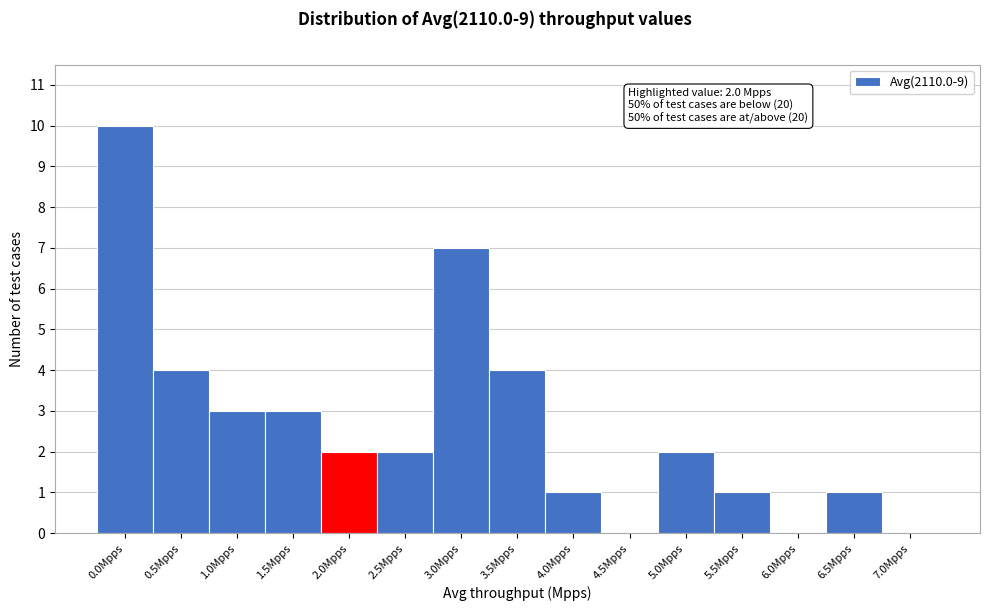

Reading right to left, extract all data points from this chart.

7.0Mpps=0	6.5Mpps=1	6.0Mpps=0	5.5Mpps=1	5.0Mpps=2	4.5Mpps=0	4.0Mpps=1	3.5Mpps=4	3.0Mpps=7	2.5Mpps=2	2.0Mpps=2	1.5Mpps=3	1.0Mpps=3	0.5Mpps=4	0.0Mpps=10